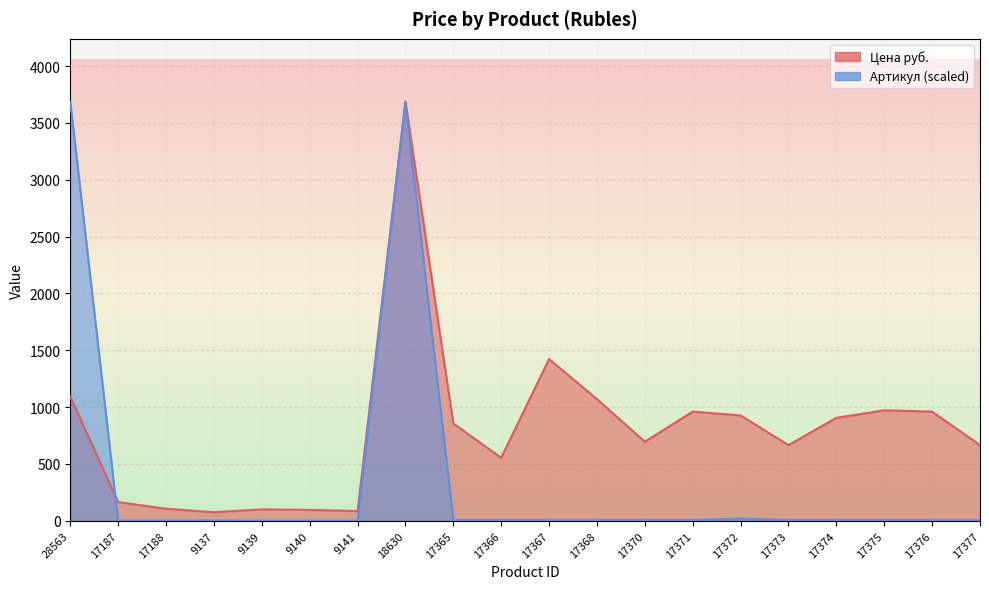

Rank the series at 28563 from highest to lowest value.

Артикул, Цена руб.